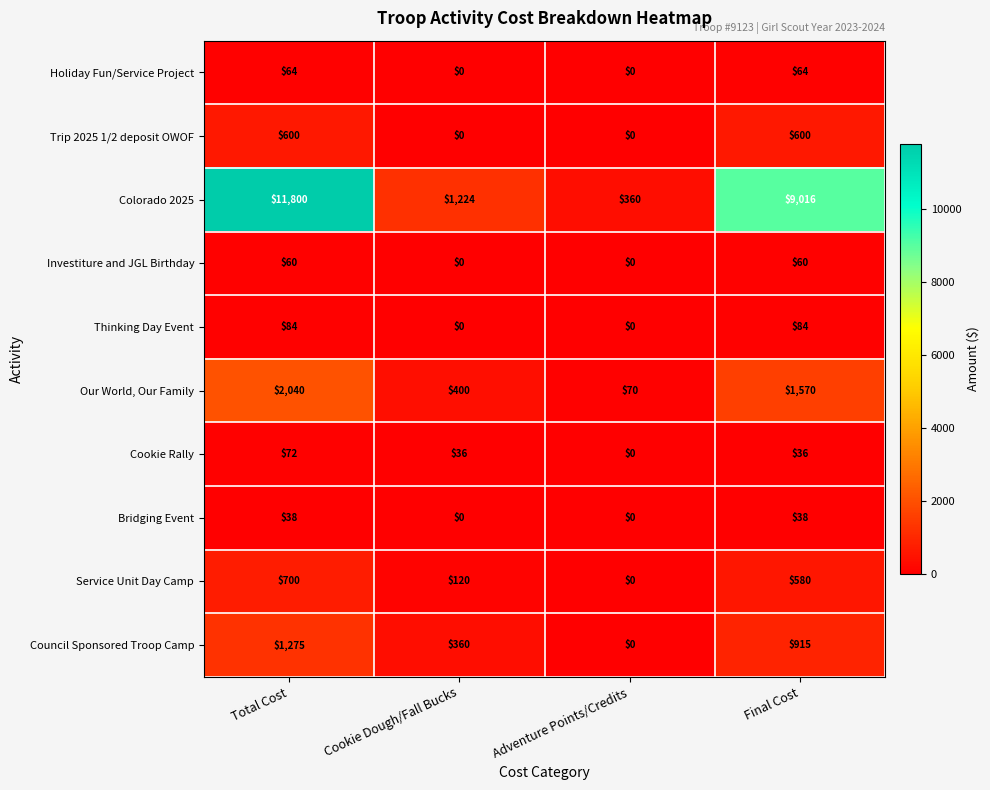

Where does the Our World, Our Family series first go above 1570?

Total Cost